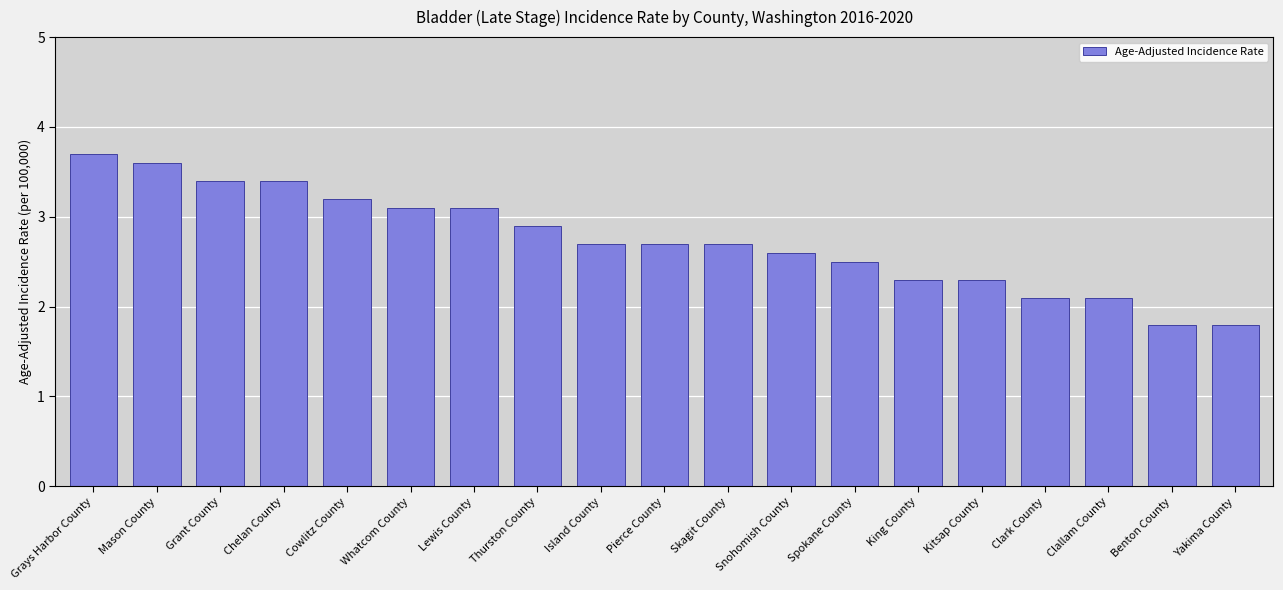

Reading left to right, what are all the values shown in this chart?

Grays Harbor County=3.7	Mason County=3.6	Grant County=3.4	Chelan County=3.4	Cowlitz County=3.2	Whatcom County=3.1	Lewis County=3.1	Thurston County=2.9	Island County=2.7	Pierce County=2.7	Skagit County=2.7	Snohomish County=2.6	Spokane County=2.5	King County=2.3	Kitsap County=2.3	Clark County=2.1	Clallam County=2.1	Benton County=1.8	Yakima County=1.8